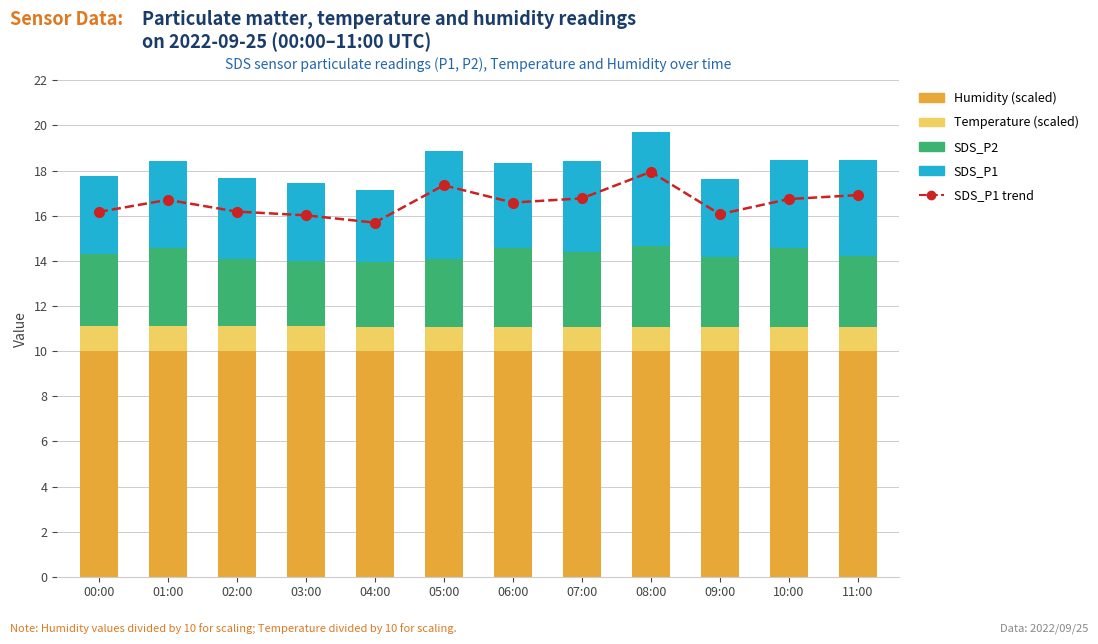

Which category has the lowest value across all series?

05:00